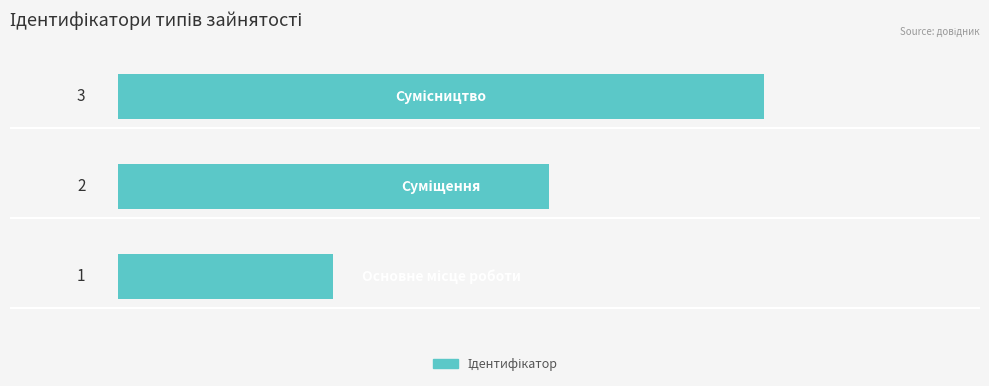

What is the greatest value displayed?

3